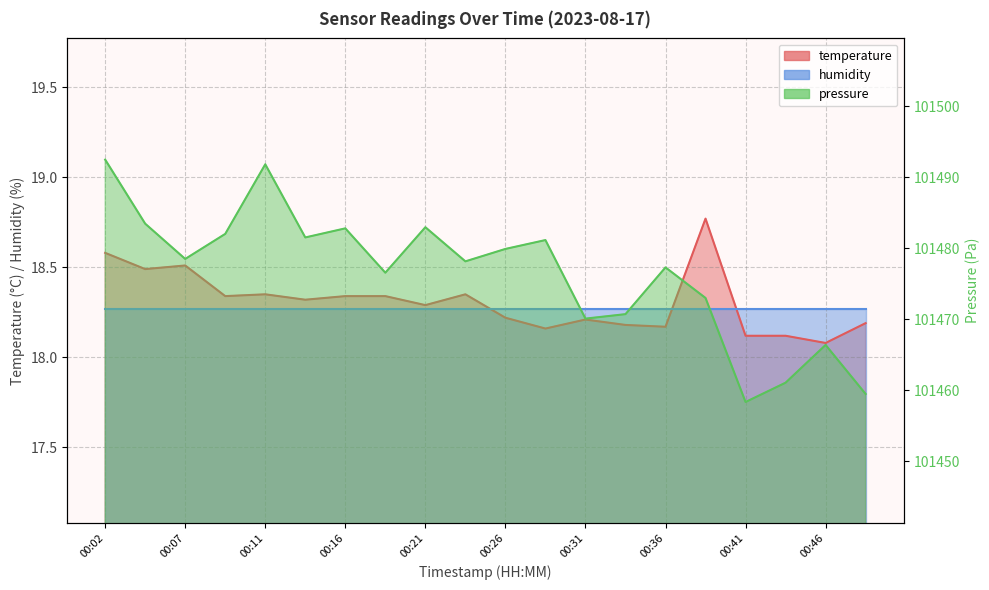

True or false: the data shows 18.2 at 00:26.

True